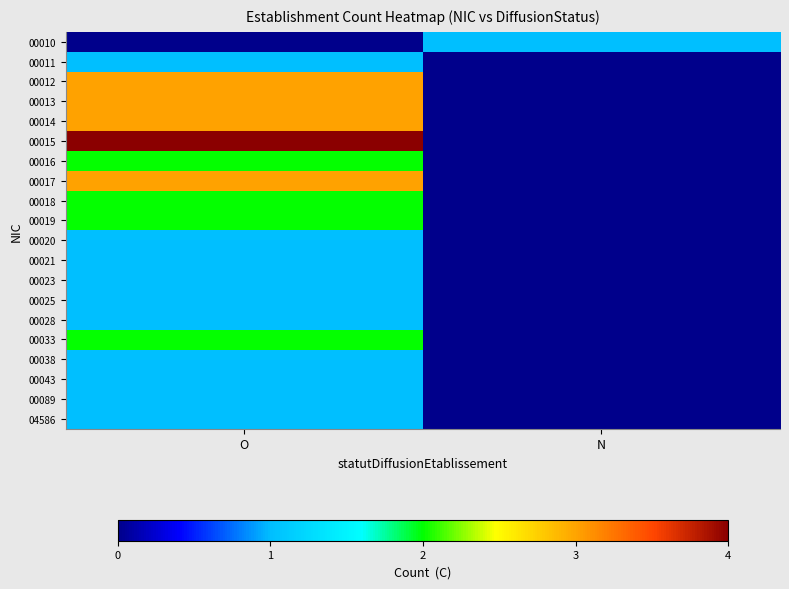

At which category is the sum across all series the highest?

O